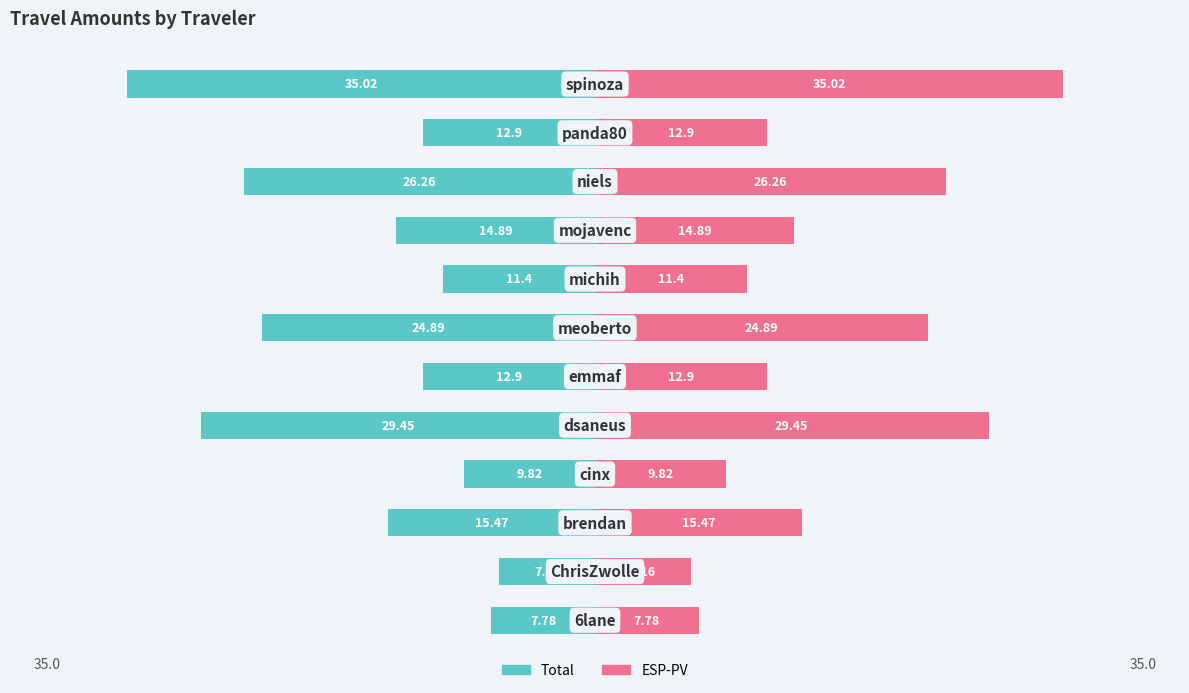

How many data points in ESP-PV are above 14?

6